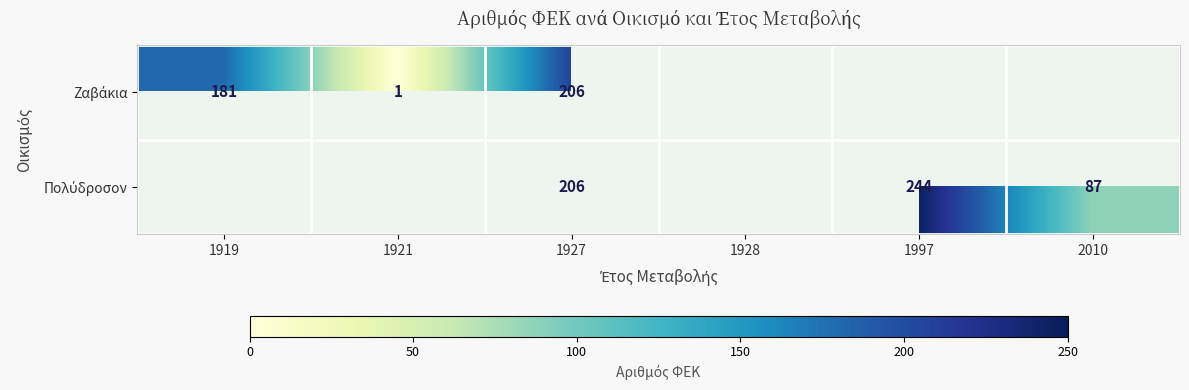

What is the total value across all series at 1927?

412